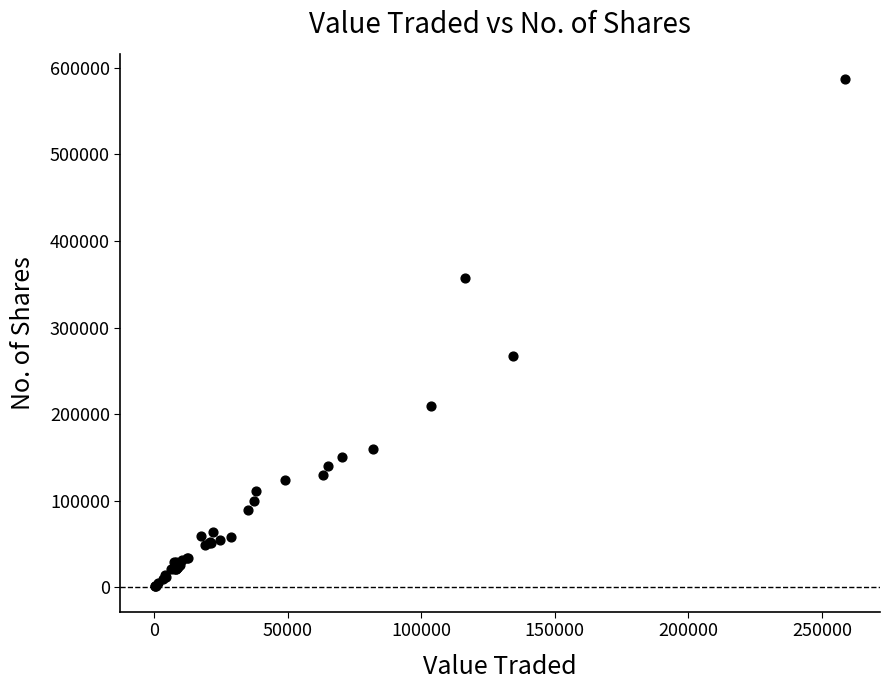

What Y value in the scatter plot is closest to 294040?

267495